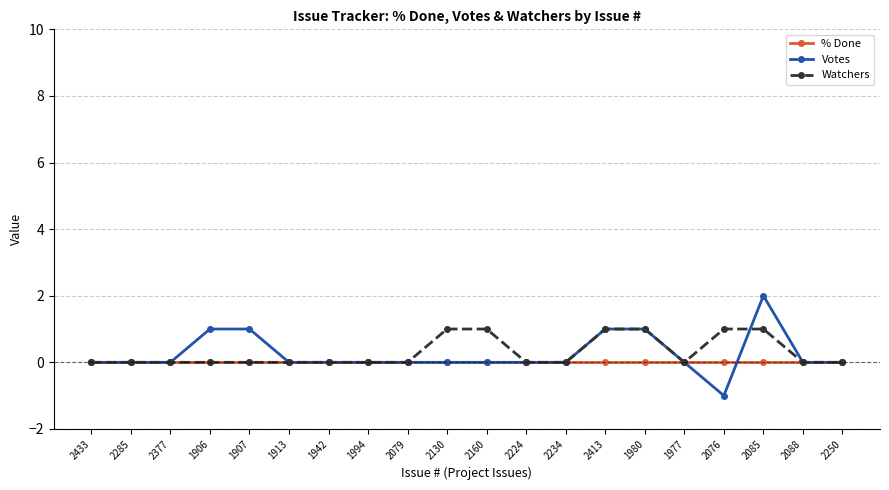

Reading left to right, what are all the values shown in this chart?

% Done: 0	0	0	0	0	0	0	0	0	0	0	0	0	0	0	0	0	0	0	0
Votes: 0	0	0	1	1	0	0	0	0	0	0	0	0	1	1	0	-1	2	0	0
Watchers: 0	0	0	0	0	0	0	0	0	1	1	0	0	1	1	0	1	1	0	0